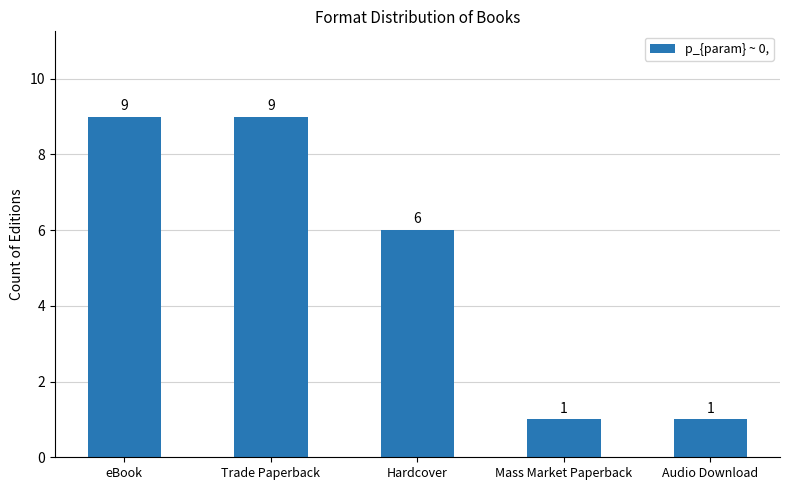

What position from the left is Mass Market Paperback?

4